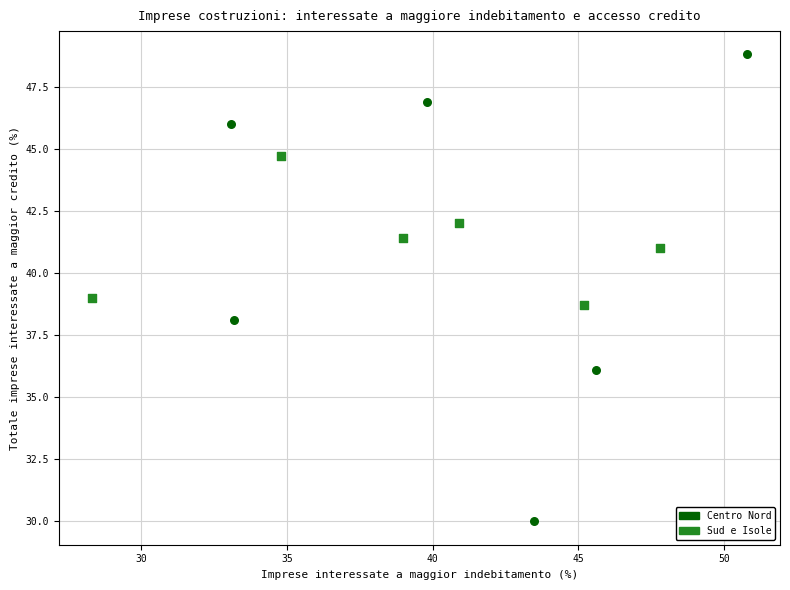

Which series has the largest Y range (max minus min)?

Centro Nord